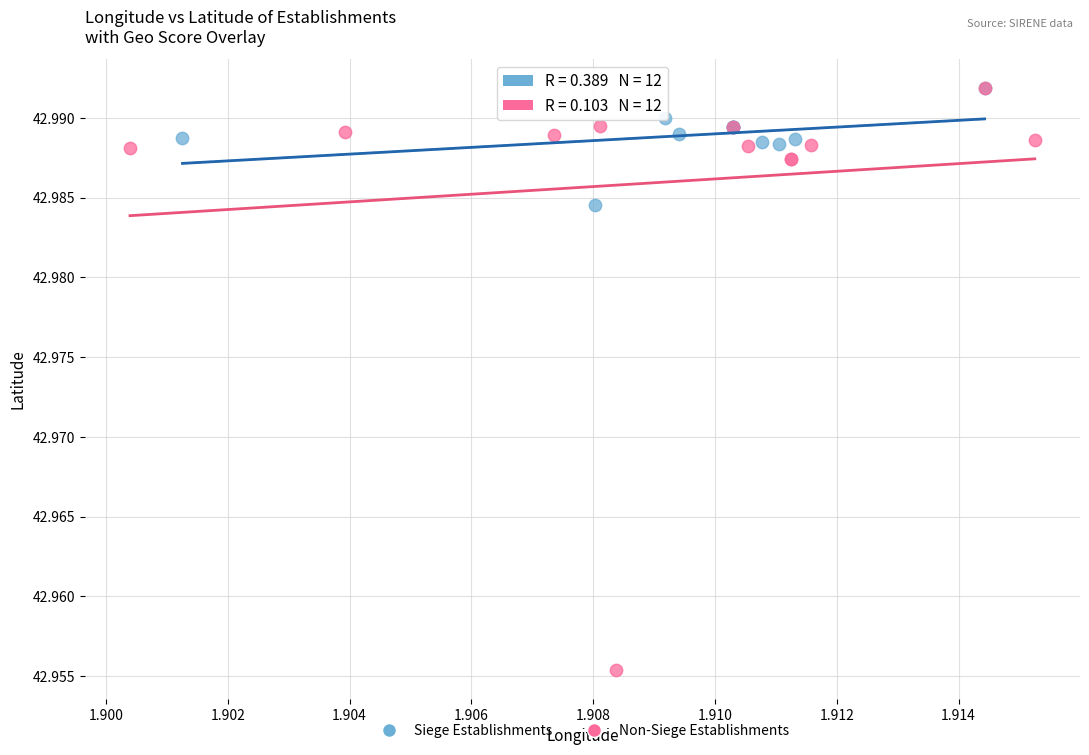

What are all the series names shown in the legend?

Siege Establishments, Non-Siege Establishments